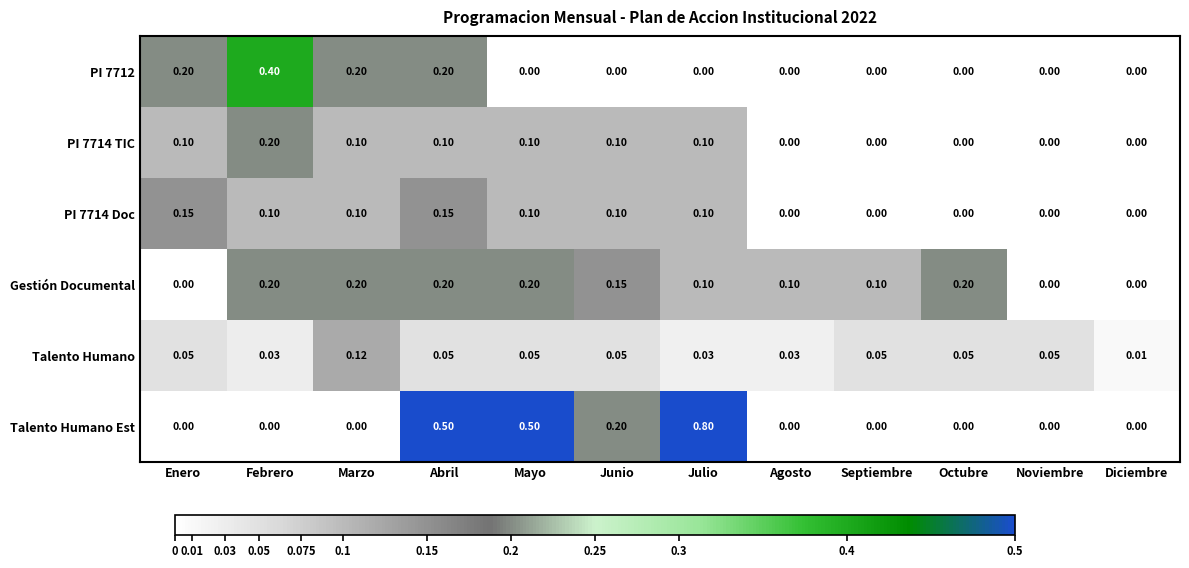

Which series has the largest total across all categories?

Talento Humano Est